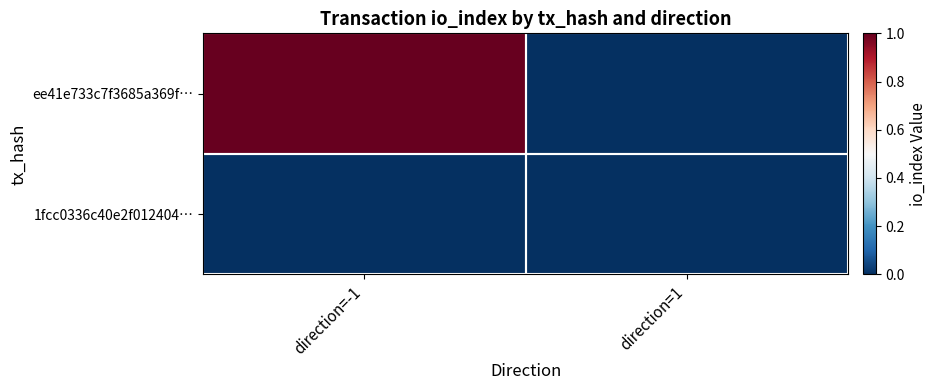

What is the greatest value displayed?

1